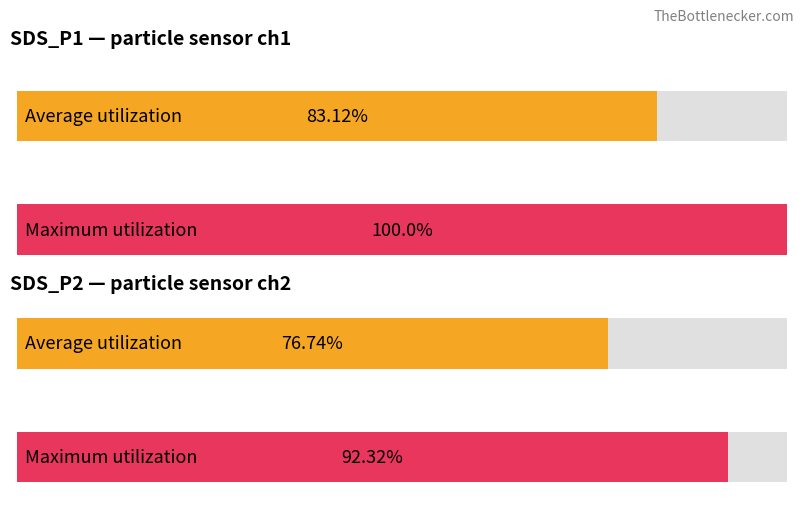

Are the bars grouped side by side (vs. stacked)?

Yes